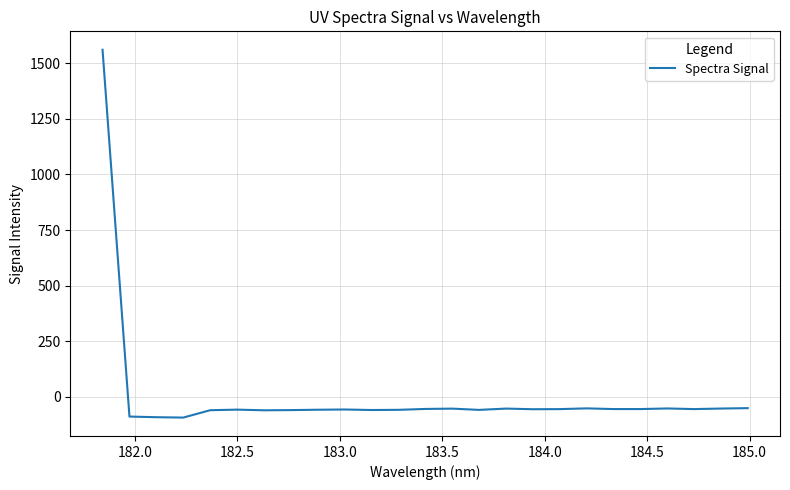

What is the minimum value shown in the chart?

-94.3